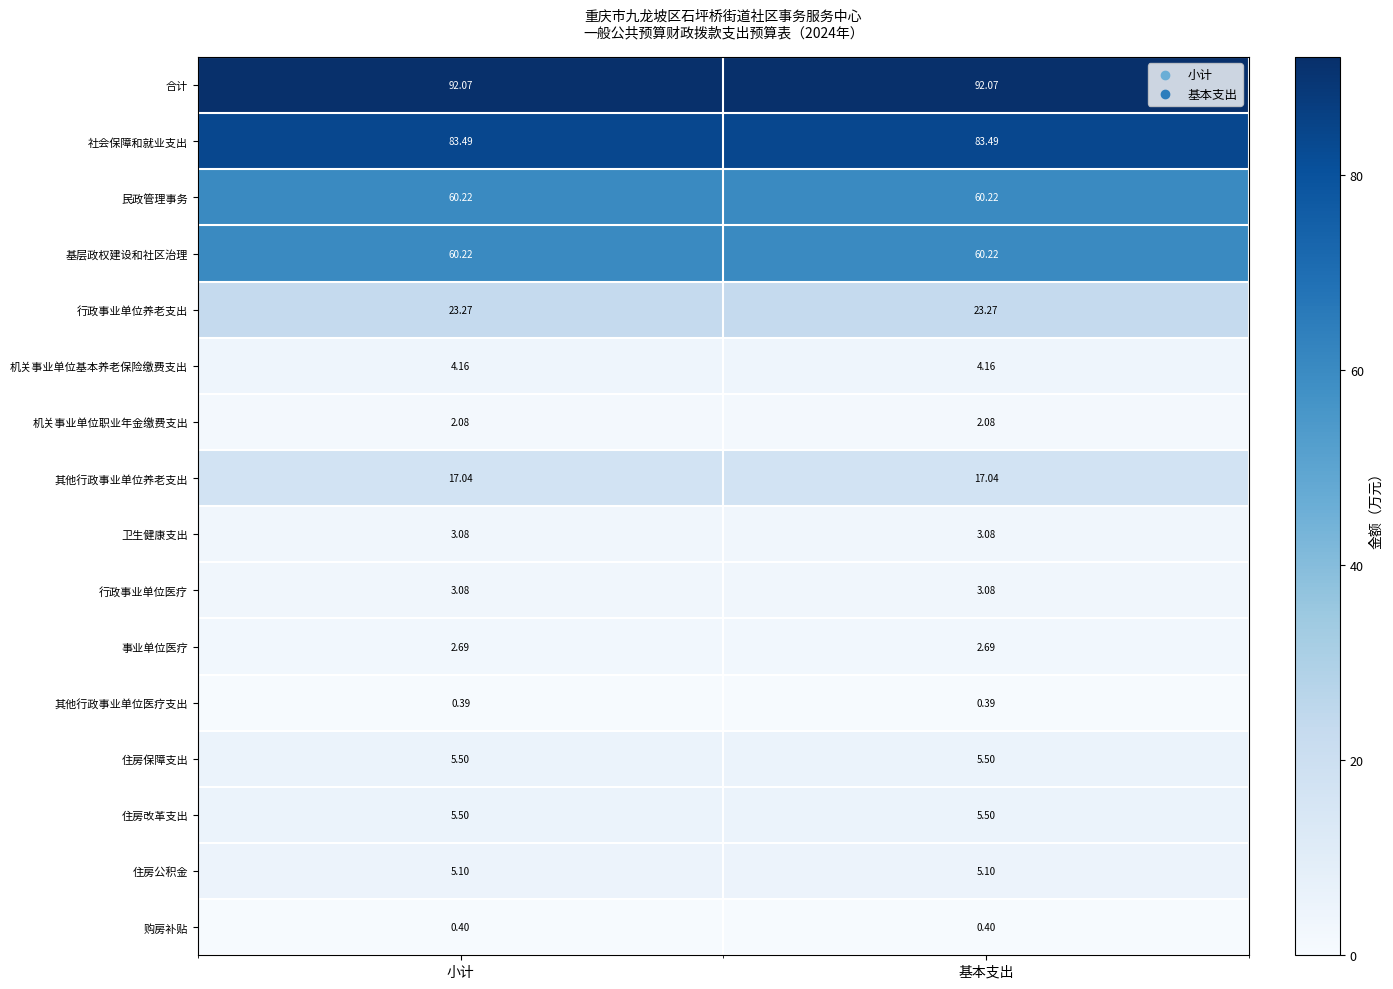

What is the total value across all series at 小计?

368.3